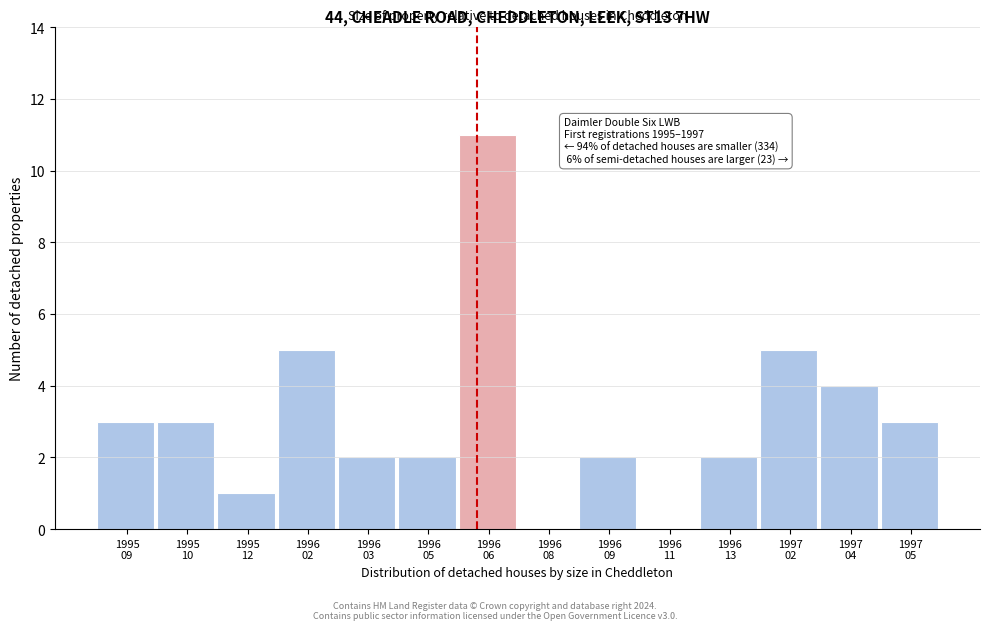

What is the maximum value shown in the chart?

11